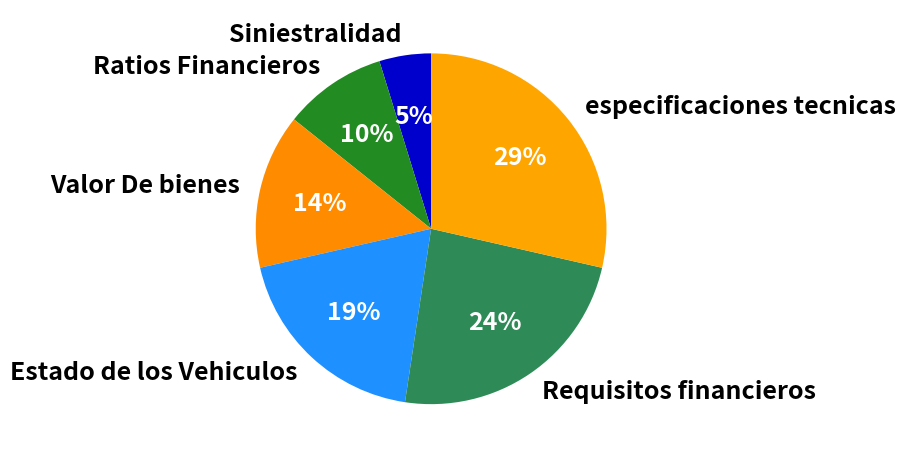

Between Ratios Financieros and Estado de los Vehiculos, which is larger?

Estado de los Vehiculos